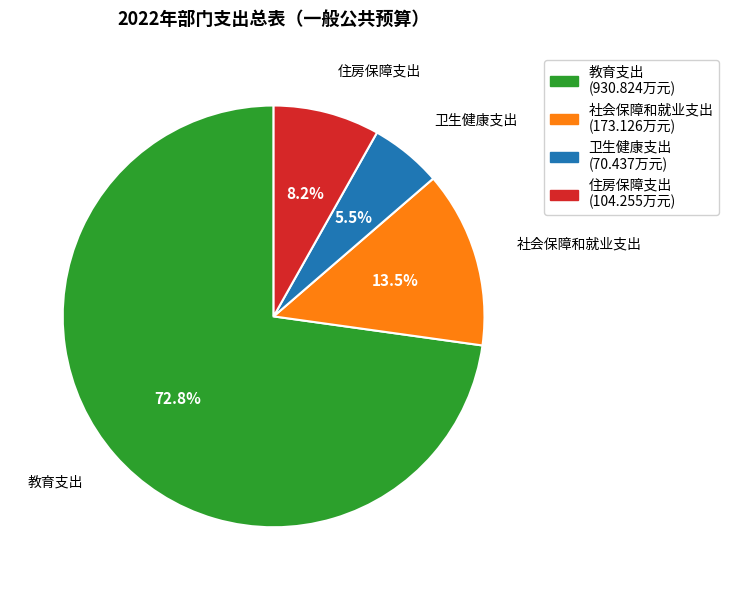

How many slices are in this pie chart?

4